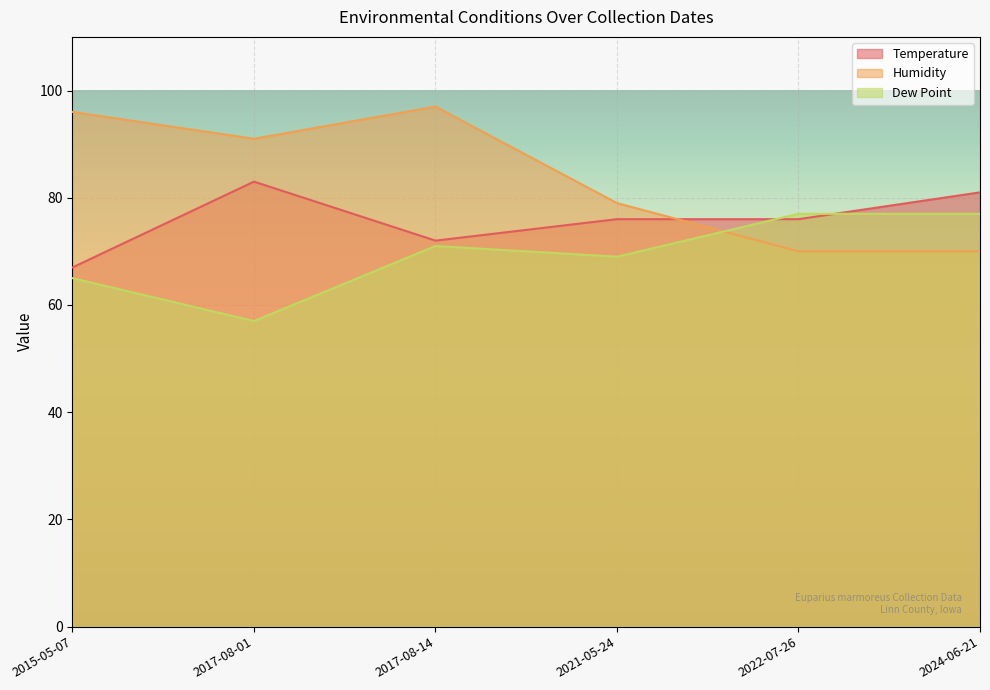

Which series has the widest spread of values?

Humidity